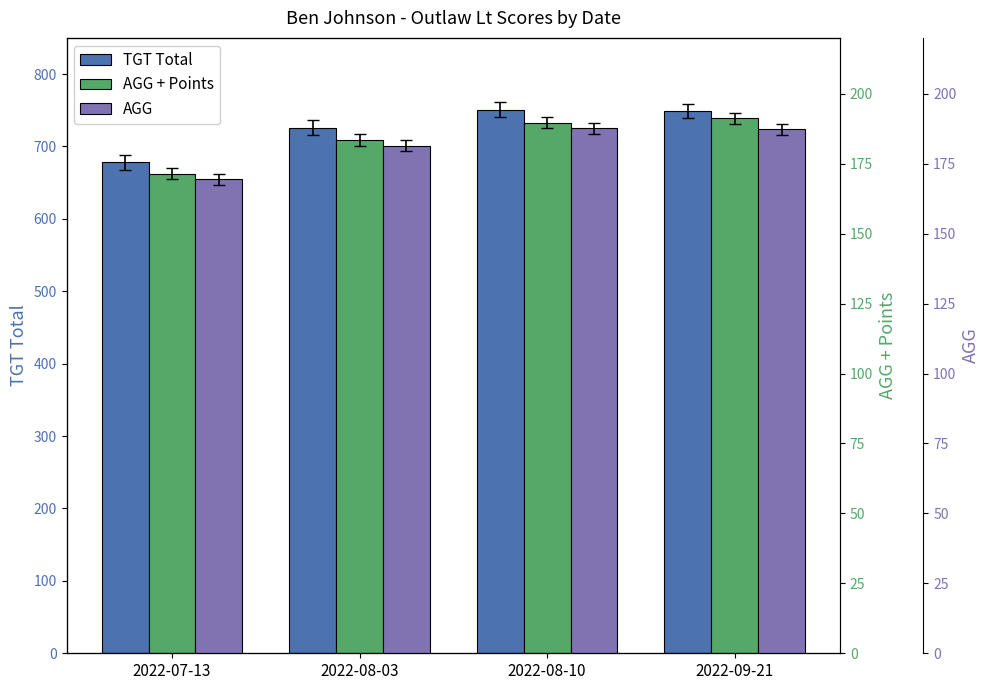

Reading left to right, list all the values displayed in this chart.

TGT Total: 2022-07-13=678.0	2022-08-03=726.0	2022-08-10=751.0	2022-09-21=749.0
AGG + Points: 2022-07-13=171.5	2022-08-03=183.5	2022-08-10=189.8	2022-09-21=191.2
AGG: 2022-07-13=169.5	2022-08-03=181.5	2022-08-10=187.8	2022-09-21=187.2